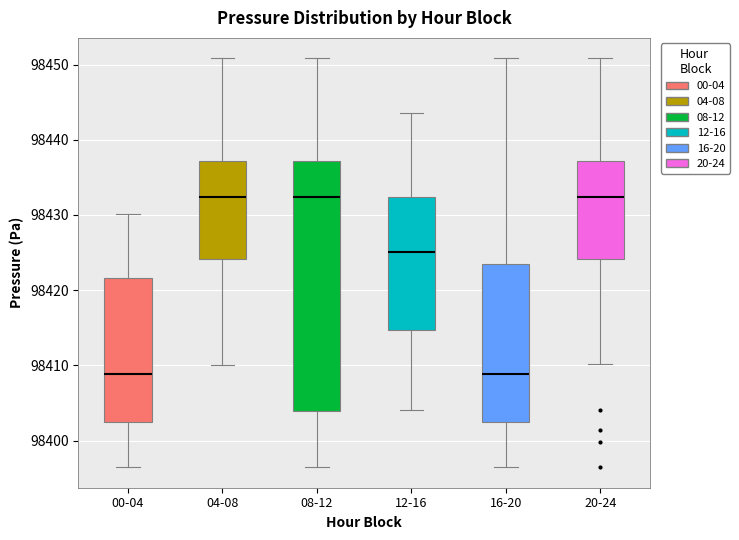

Reading left to right, read every box against the y-axis: the position of its median line, the range the box covers, and the ends of its whiskers. The values are not printed on the chart, so give them approximately, as read against the axis.

00-04: median 98409, box 98402 to 98422, whiskers 98396 to 98430
04-08: median 98432, box 98424 to 98437, whiskers 98410 to 98451
08-12: median 98432, box 98404 to 98437, whiskers 98396 to 98451
12-16: median 98425, box 98415 to 98432, whiskers 98404 to 98444
16-20: median 98409, box 98402 to 98424, whiskers 98396 to 98451
20-24: median 98432, box 98424 to 98437, whiskers 98410 to 98451